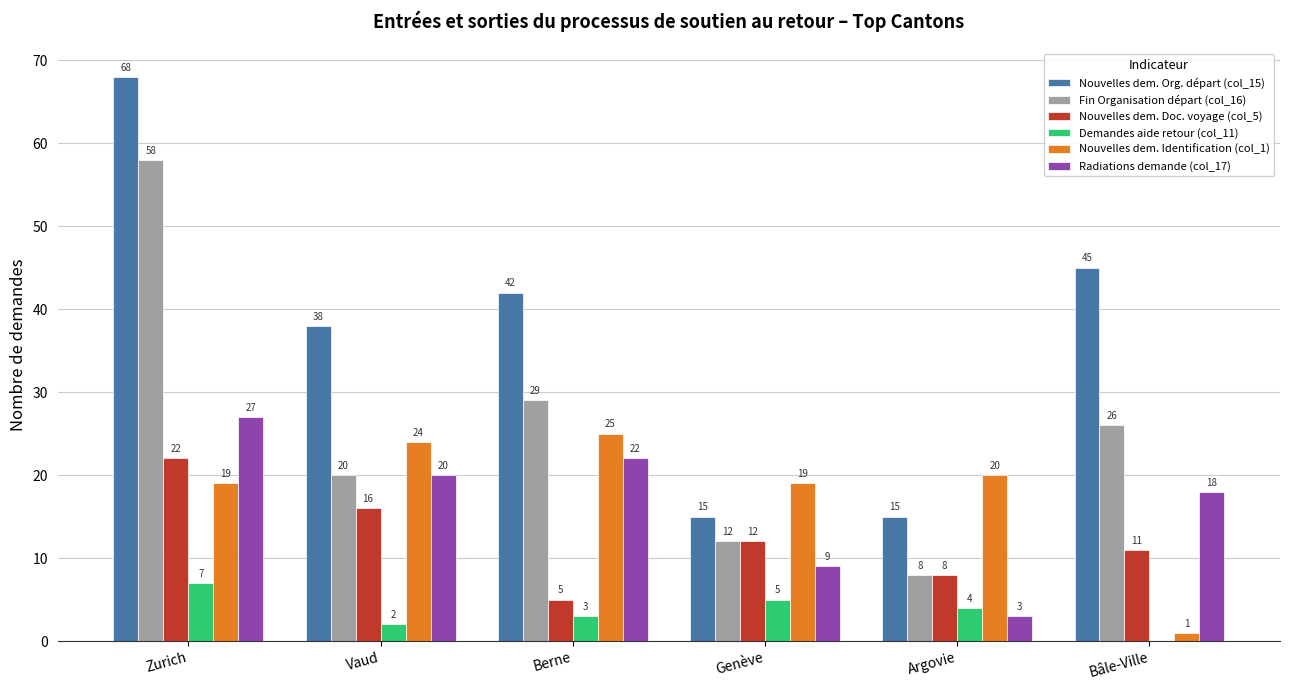

What is the sum of the Radiations demande (col_17) values at Genève and Vaud?

29